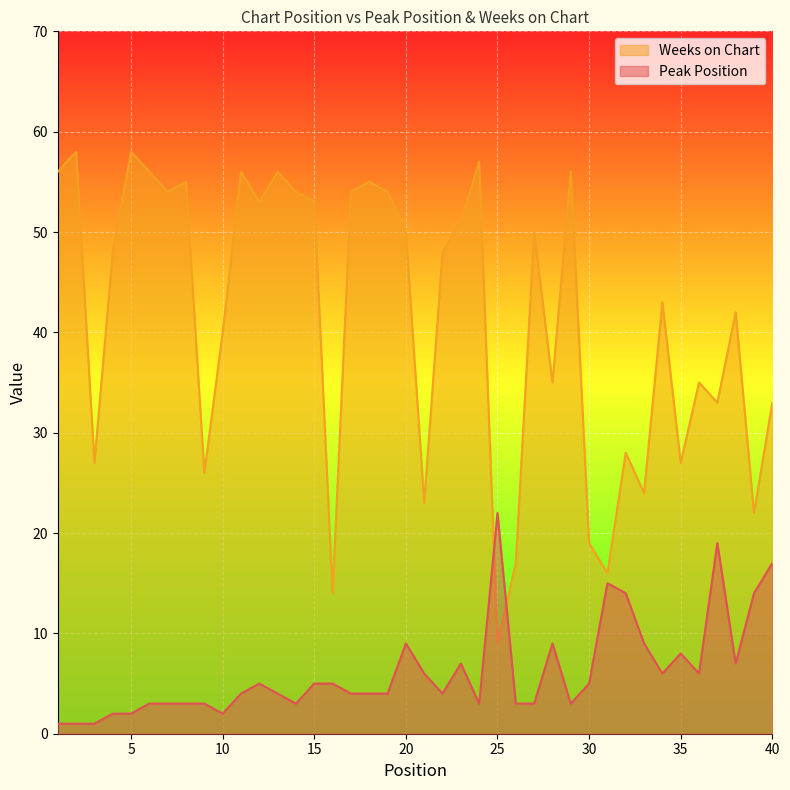

The Peak Position series shows 36 at 25. True or false?

False